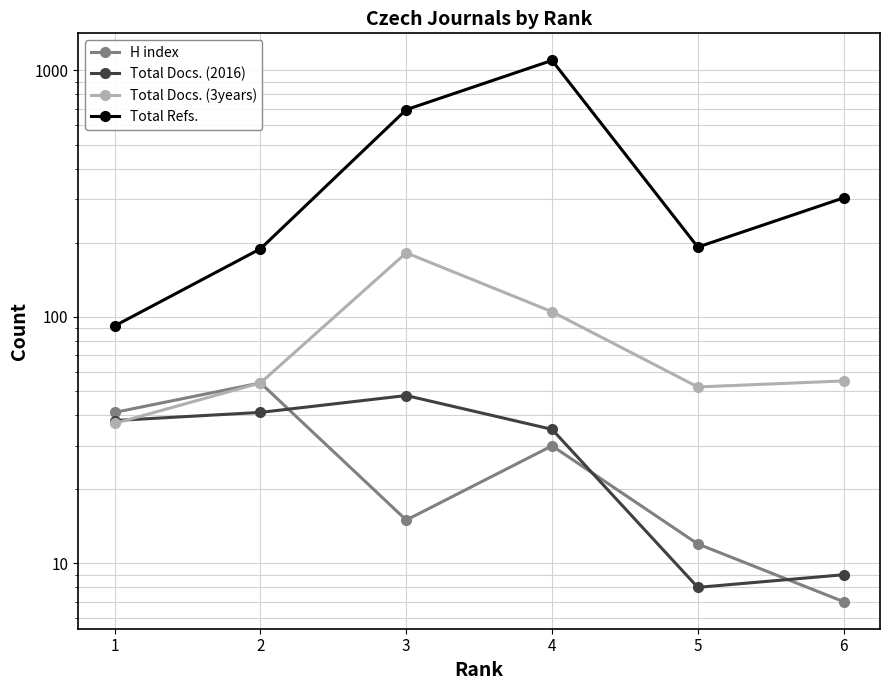

What is the minimum value shown in the chart?

7